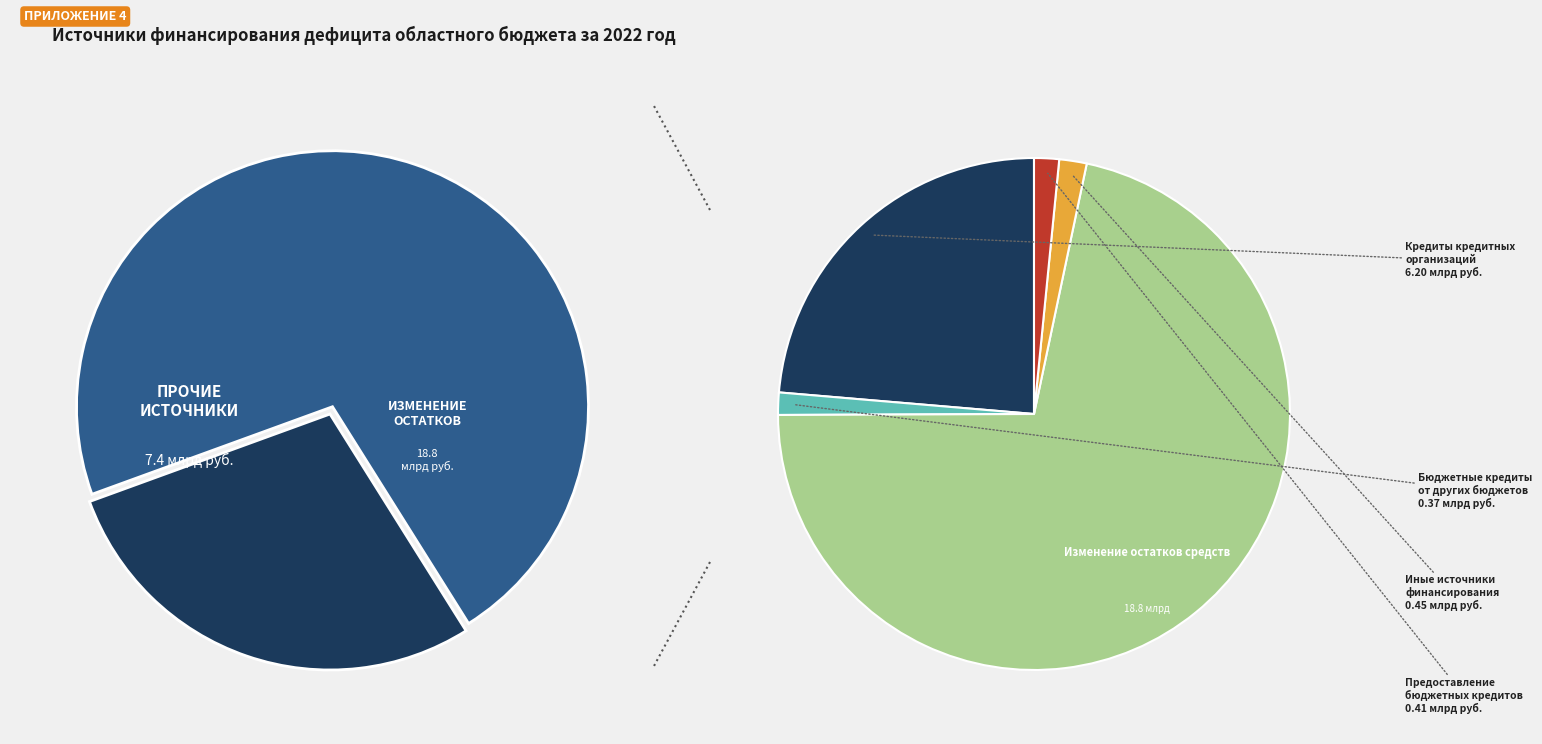

Does any single category account for the majority?

Yes